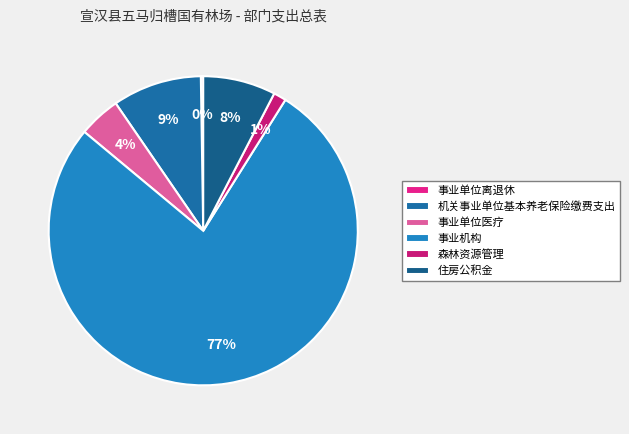

To the nearest percent, what is the difference between the 事业机构 and 机关事业单位基本养老保险缴费支出 slice percentages?

68%